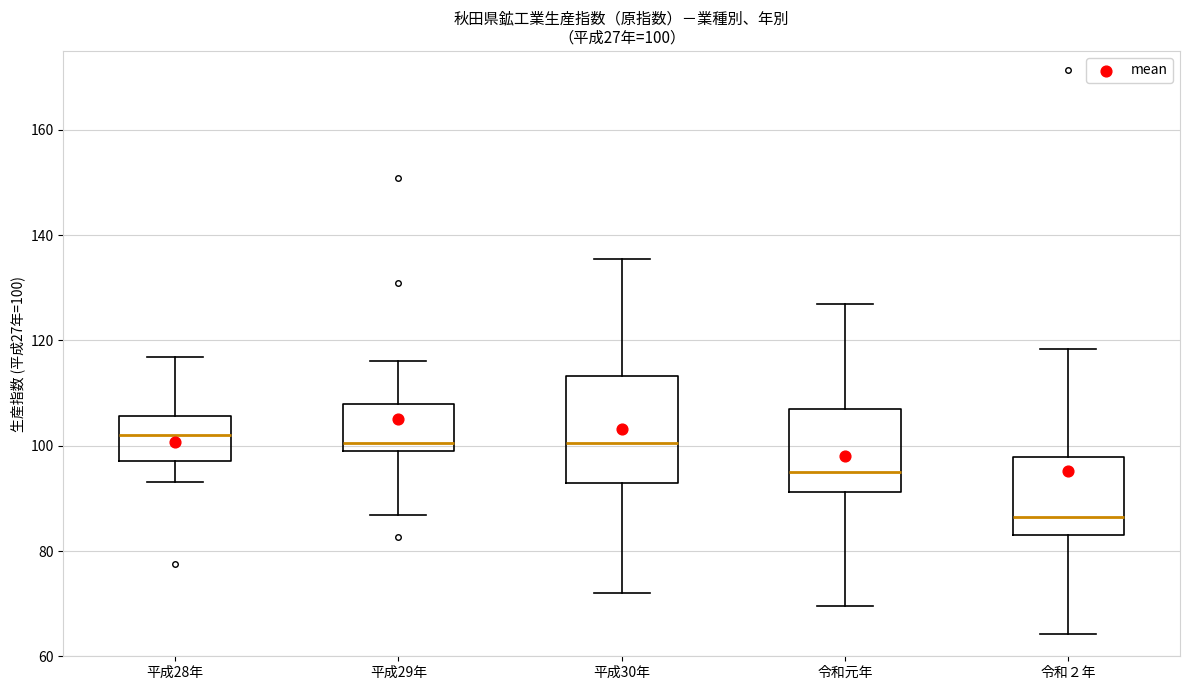

Which box's median line is the lowest?

令和２年